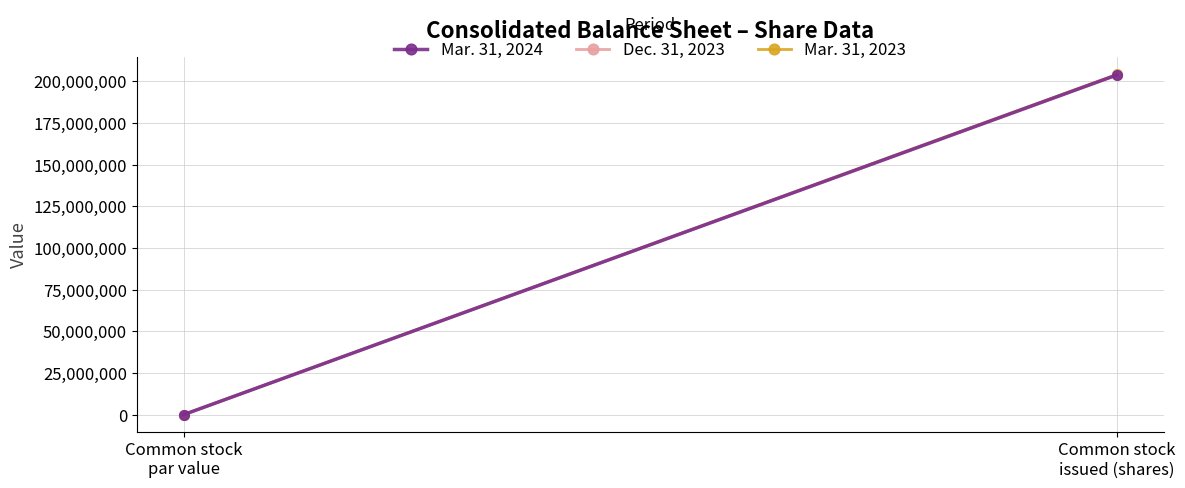

Which has a higher value, Common stock
par value or Common stock
issued (shares)?

Common stock
issued (shares)